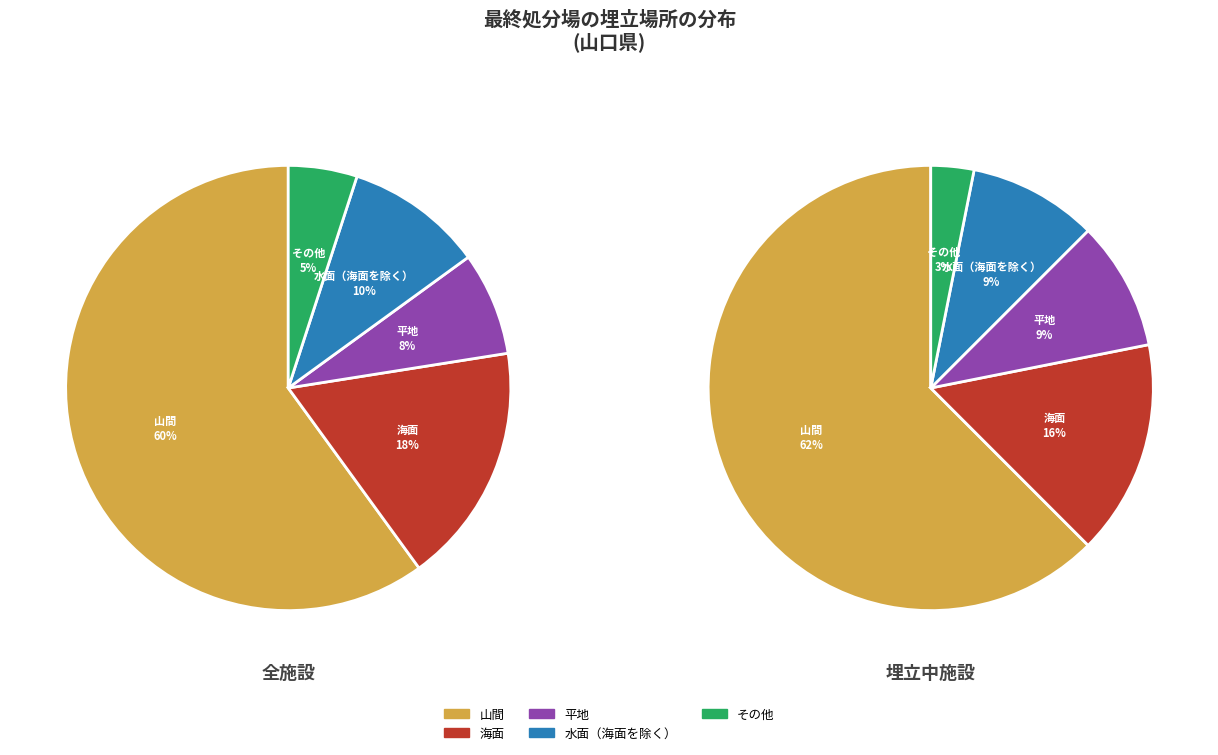

Is it true that その他 is 20% of the pie?

False